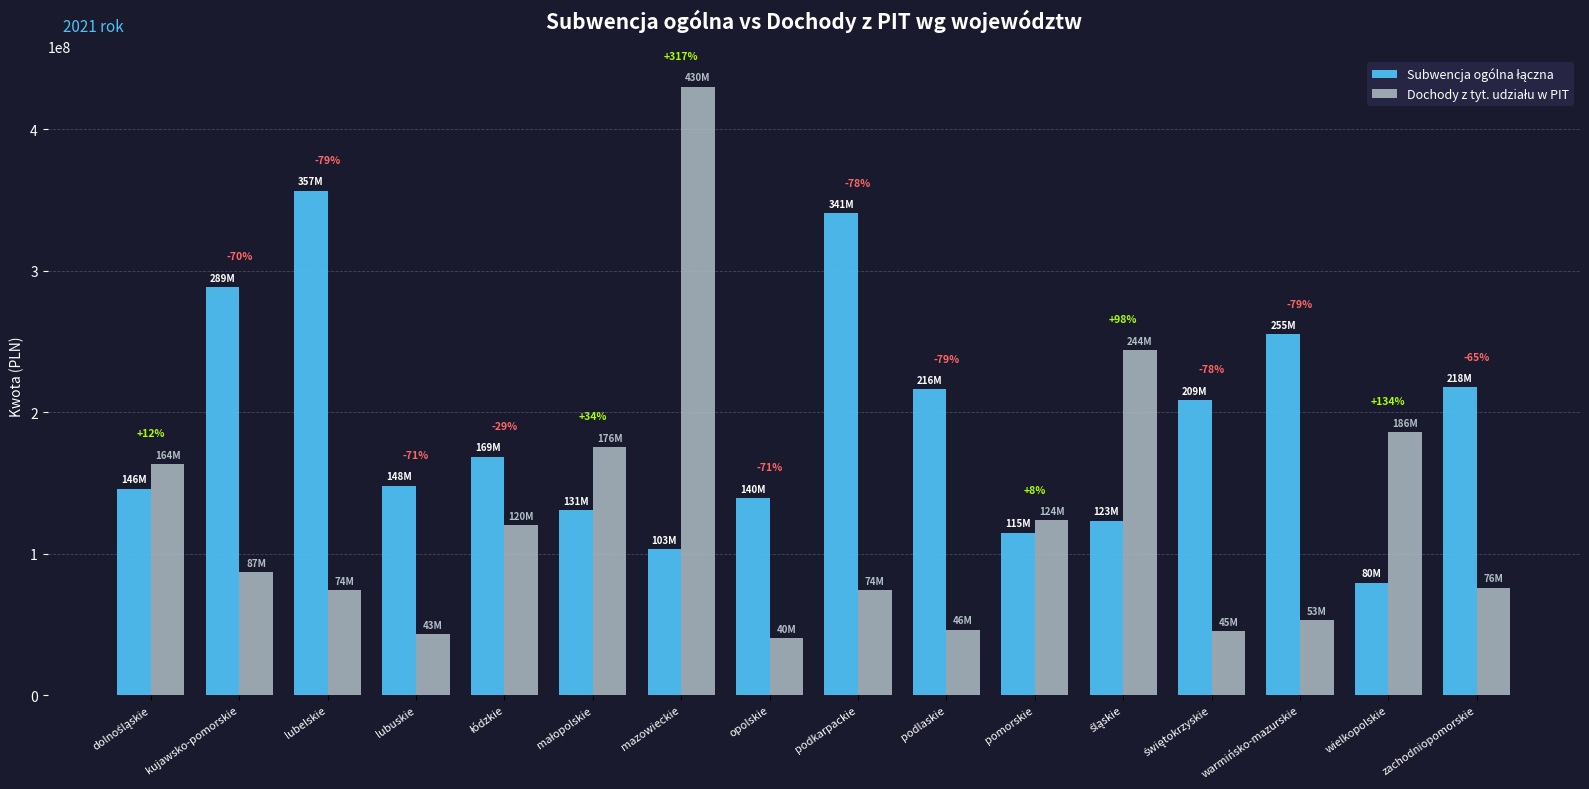

Are the bars horizontal?

No